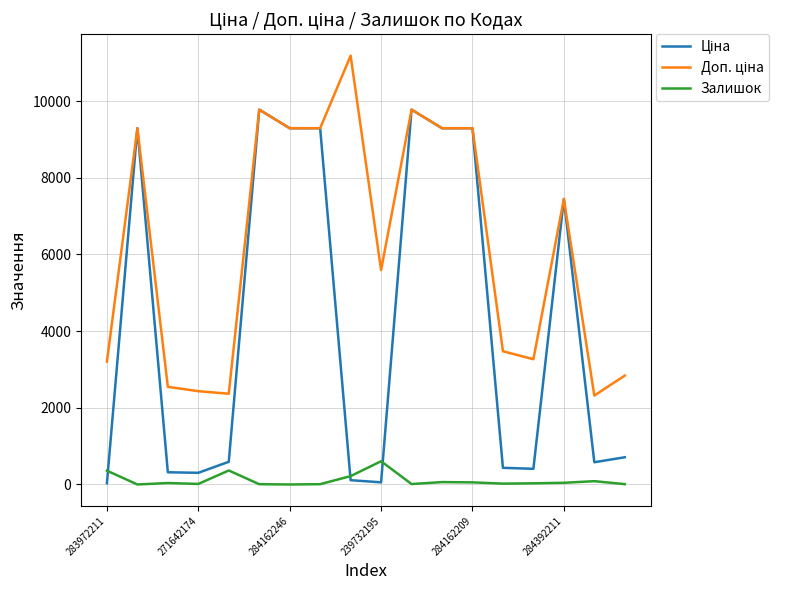

What is the maximum value shown in the chart?

11182.0